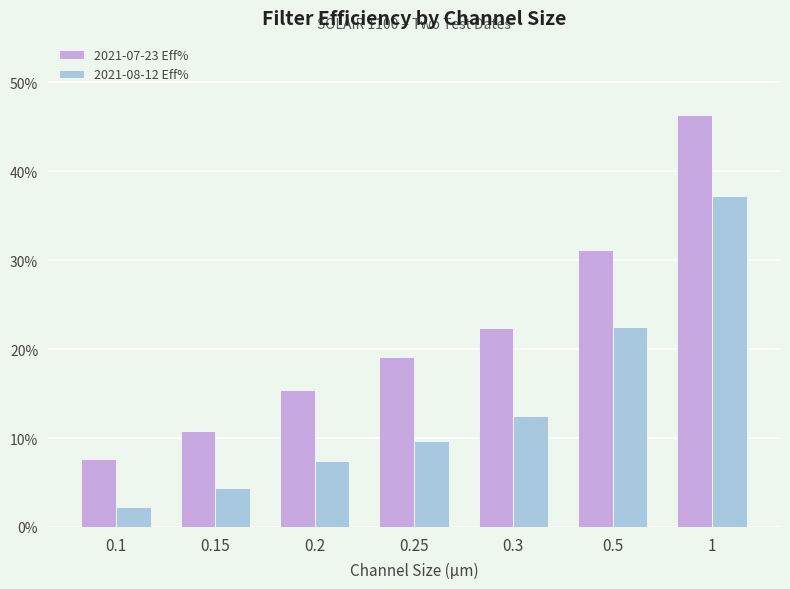

True or false: 2021-08-12 Eff% has a value of 12.5 at 0.3.

True